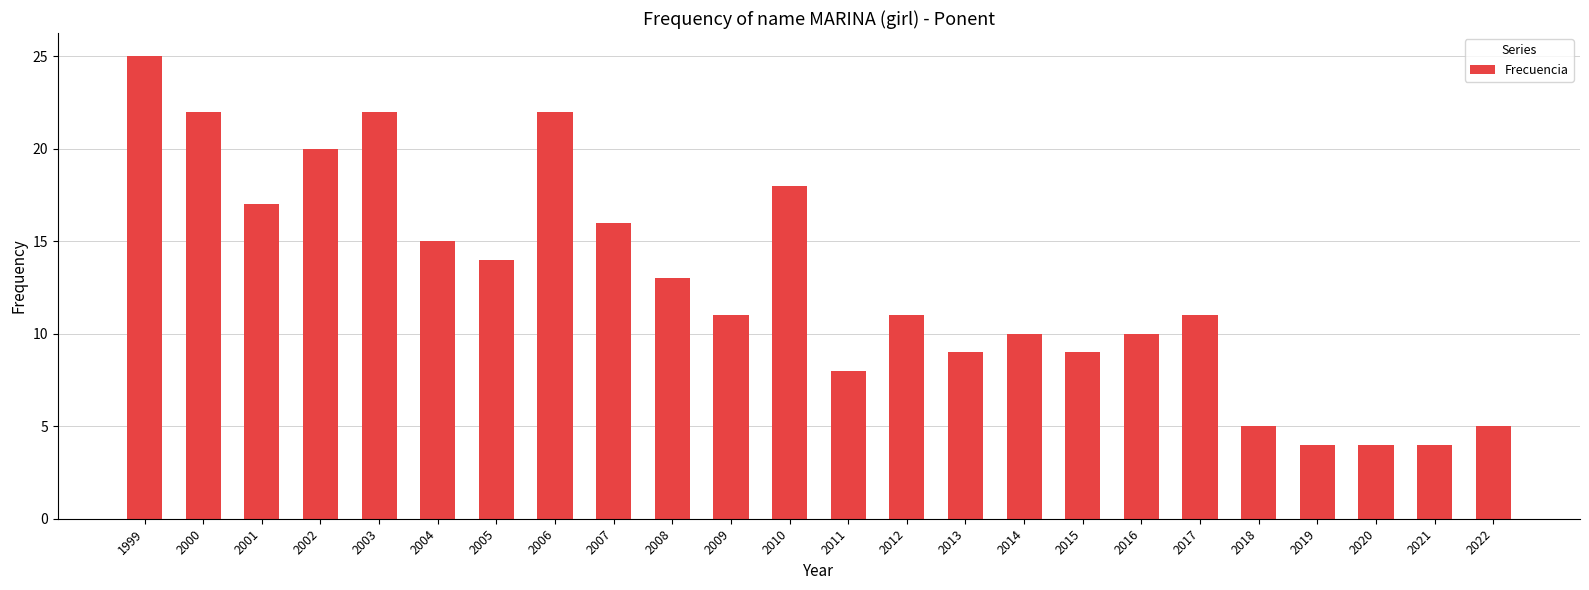

True or false: the data shows 9 at 2013.

True